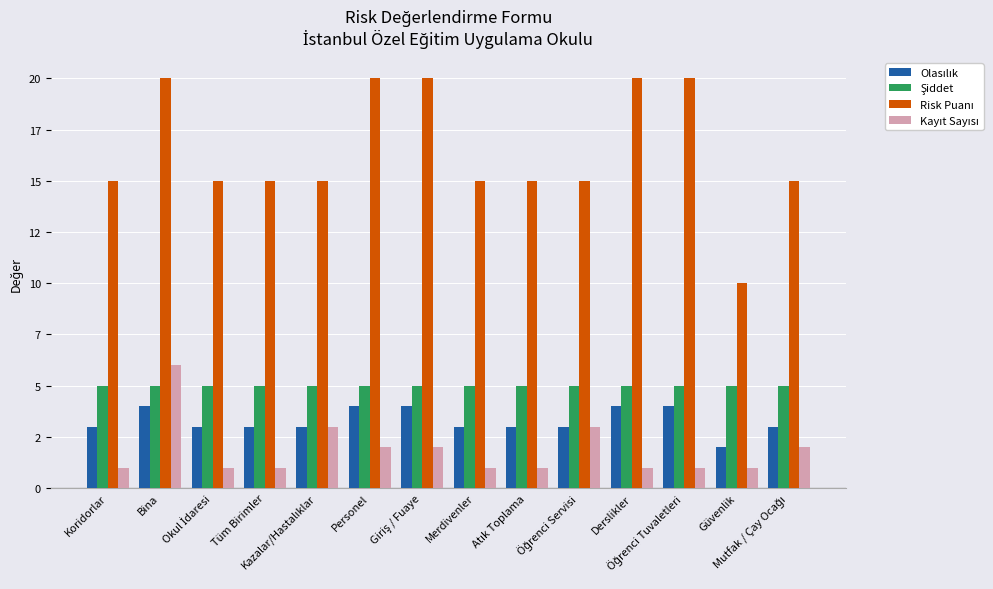

Does the chart contain stacked bars?

No